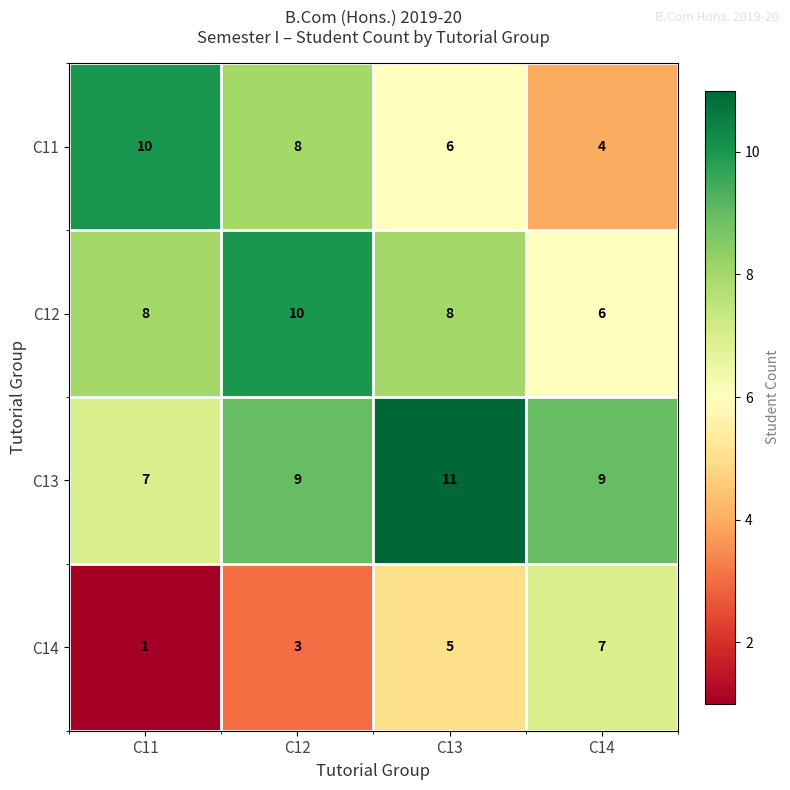

Rank the series by their average value, from lowest to highest.

C14, C11, C12, C13